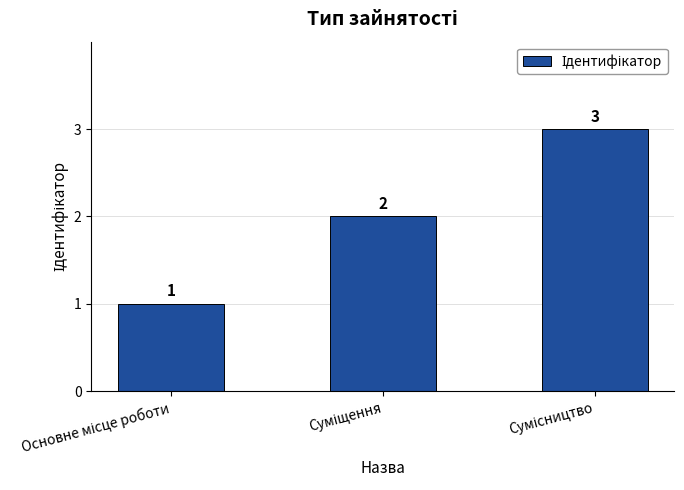

What is the sum of all values?

6